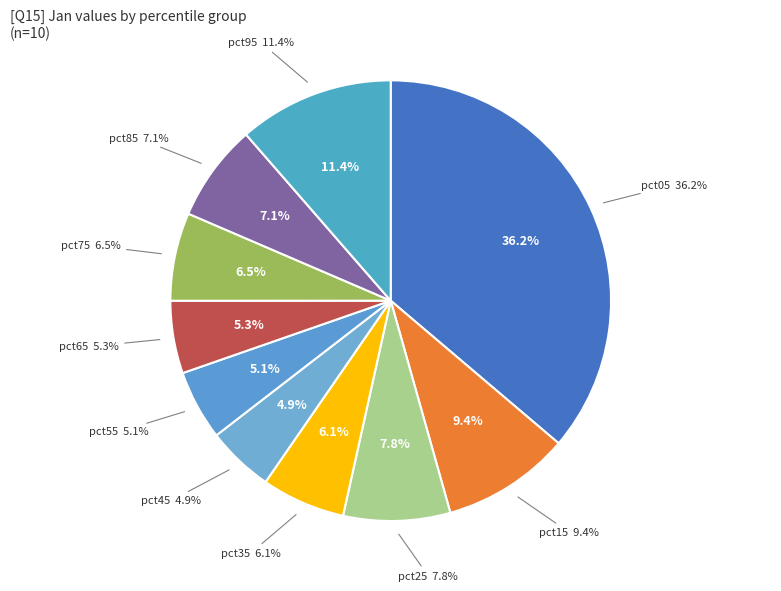

Rank the categories by value from lowest to highest.

pct45, pct55, pct65, pct35, pct75, pct85, pct25, pct15, pct95, pct05